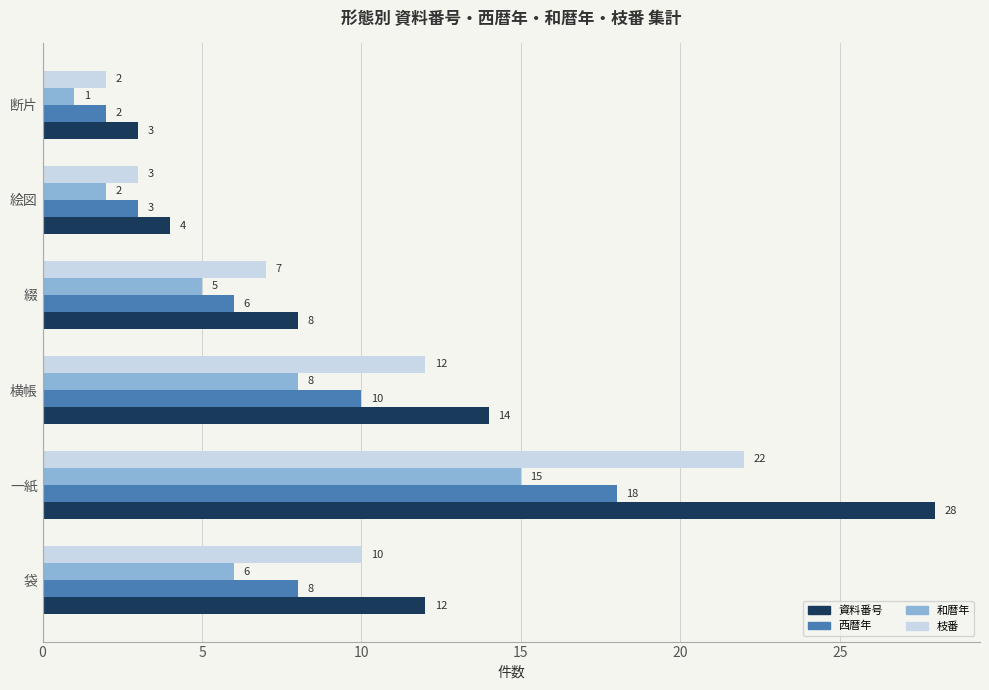

Where is 枝番 nearest to the value 12?

横帳